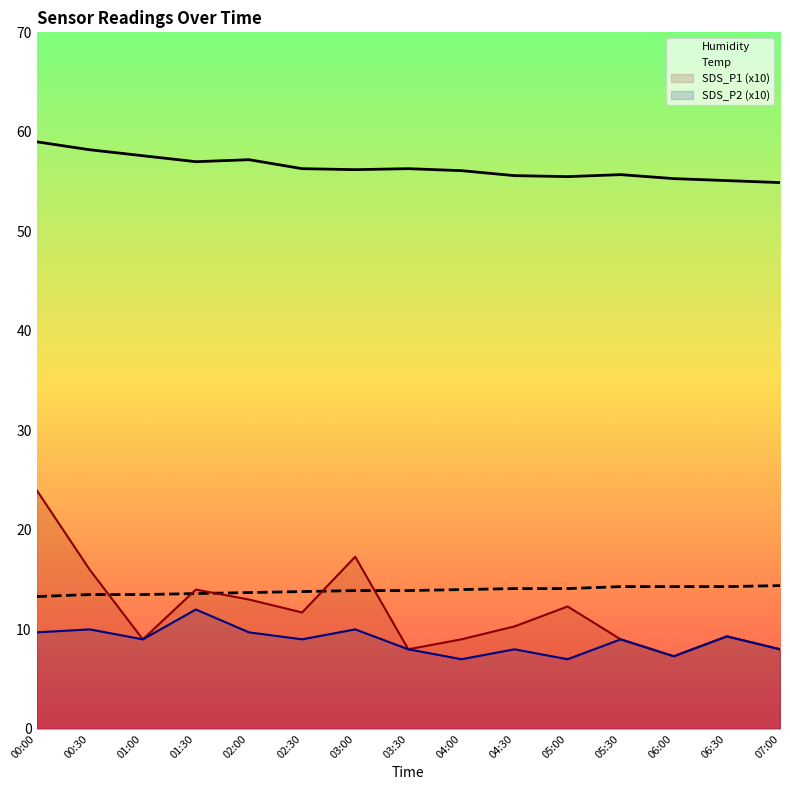

Reading right to left, list all the values displayed in this chart.

SDS_P1: 07:00=8.0	06:30=9.3	06:00=7.3	05:30=9.0	05:00=12.3	04:30=10.3	04:00=9.0	03:30=8.0	03:00=17.3	02:30=11.7	02:00=13.0	01:30=14.0	01:00=9.0	00:30=16.0	00:00=24.0
SDS_P2: 07:00=8.0	06:30=9.3	06:00=7.3	05:30=9.0	05:00=7.0	04:30=8.0	04:00=7.0	03:30=8.0	03:00=10.0	02:30=9.0	02:00=9.7	01:30=12.0	01:00=9.0	00:30=10.0	00:00=9.7
Temp: 07:00=14.4	06:30=14.3	06:00=14.3	05:30=14.3	05:00=14.1	04:30=14.1	04:00=14.0	03:30=13.9	03:00=13.9	02:30=13.8	02:00=13.7	01:30=13.6	01:00=13.5	00:30=13.5	00:00=13.3
Humidity: 07:00=54.9	06:30=55.1	06:00=55.3	05:30=55.7	05:00=55.5	04:30=55.6	04:00=56.1	03:30=56.3	03:00=56.2	02:30=56.3	02:00=57.2	01:30=57.0	01:00=57.6	00:30=58.2	00:00=59.0